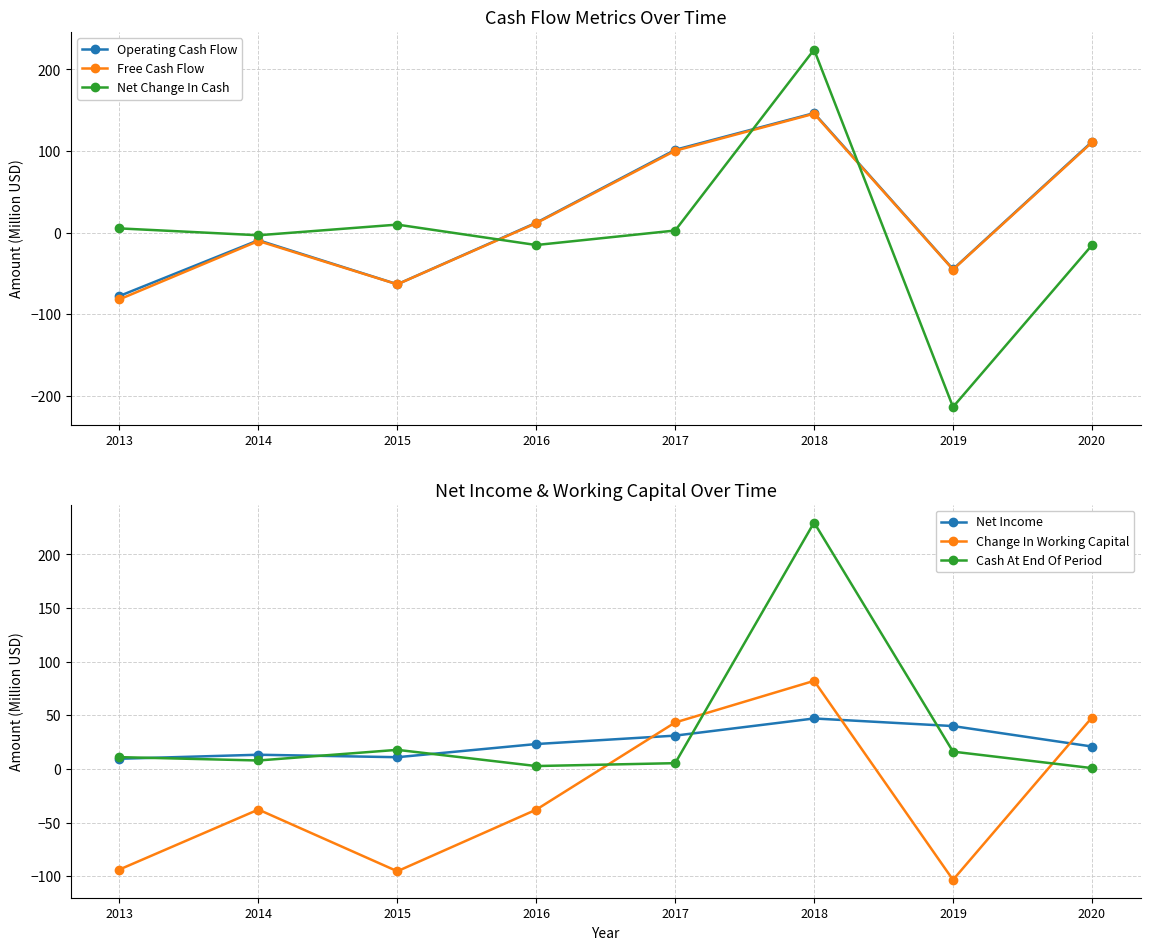

What is the value of the Net Income point at the 6th from the left?

47.2